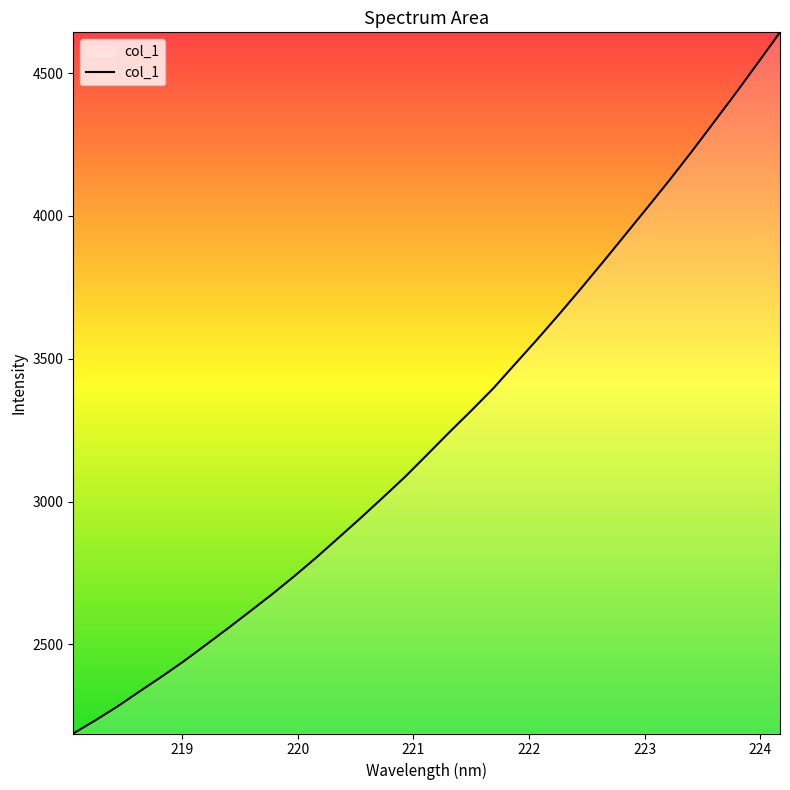

What is the difference between the maximum and minimum values?

2454.8